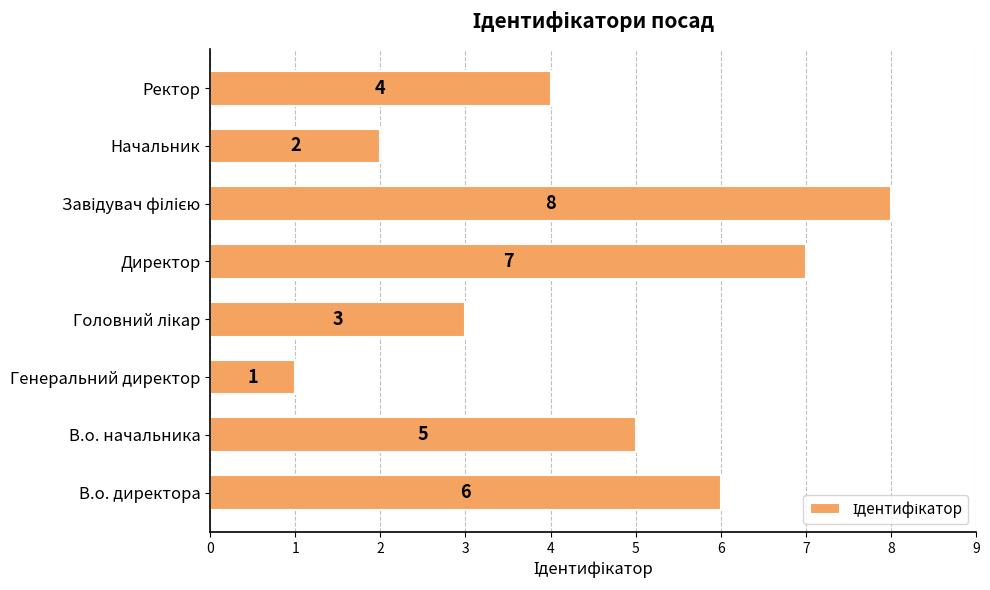

Read the value at Ректор.

4